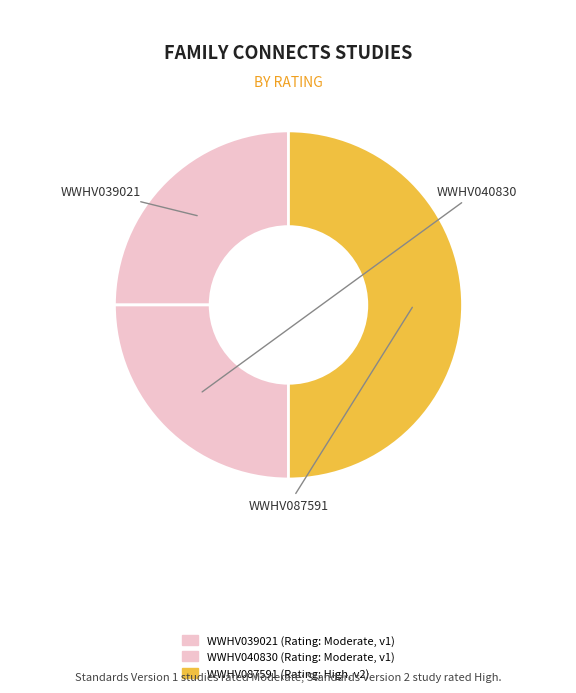

What is the change in value from WWHV039021 to WWHV087591?

+1